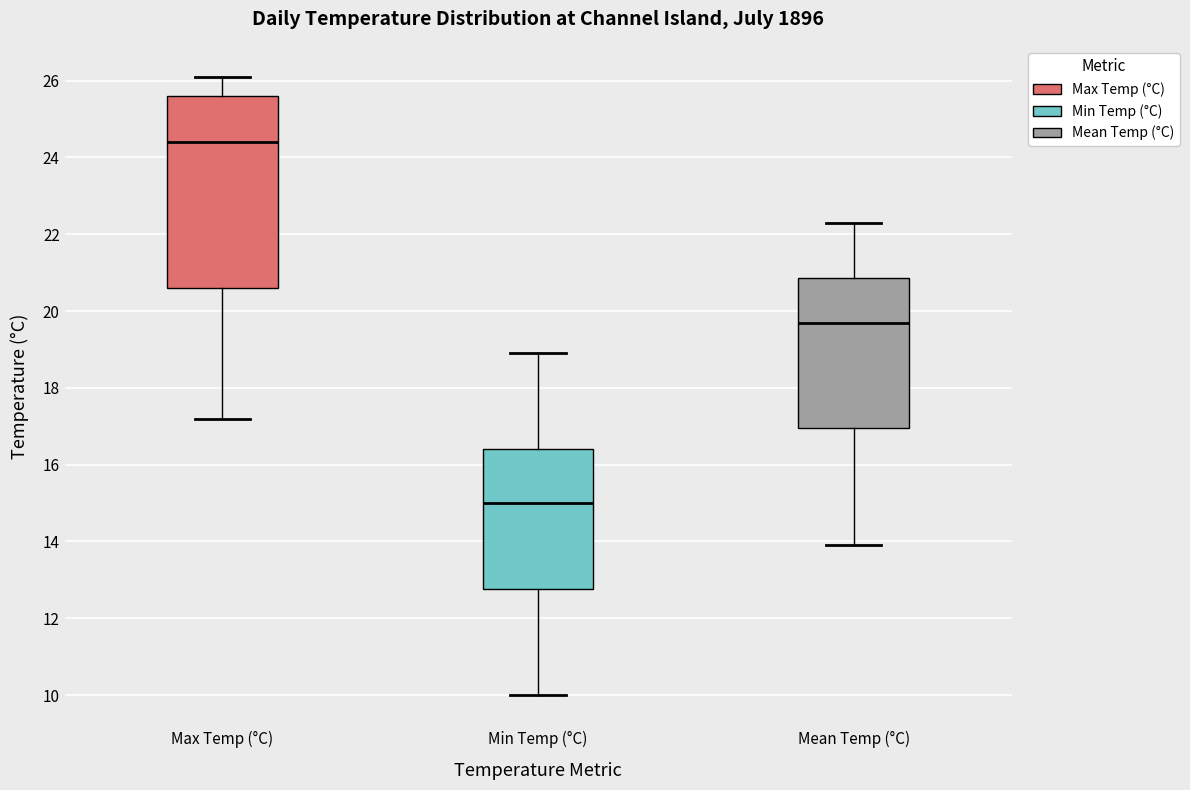

Where does the upper whisker of the box for Mean Temp (°C) end on the y-axis? The values are not printed on the chart, so give them approximately, as read against the axis.

22.4